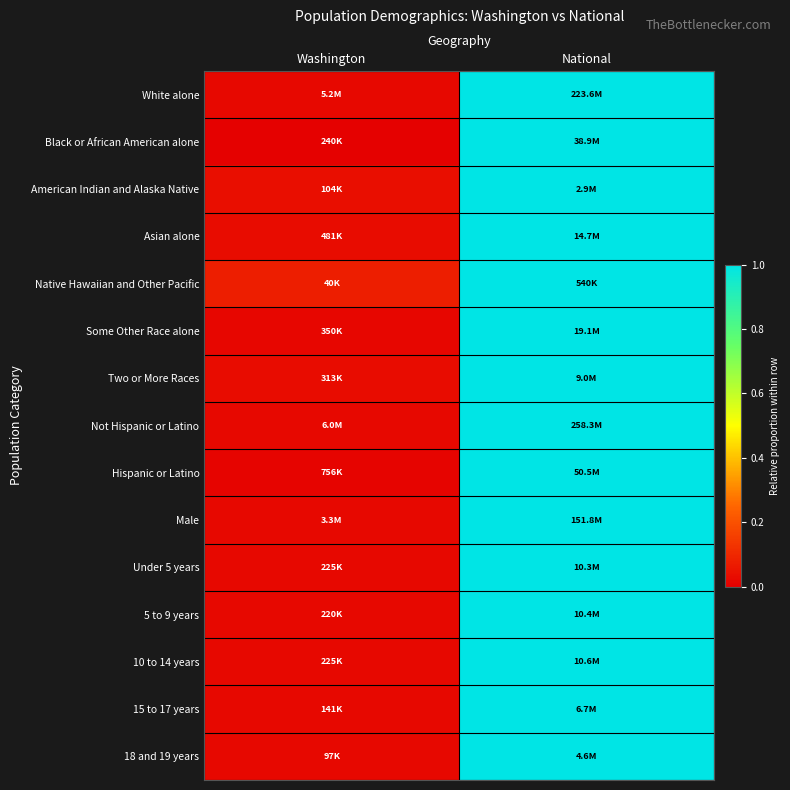

Reading left to right, extract all data points from this chart.

White alone: Washington=0.0	National=1.0
Black or African American alone: Washington=0.0	National=1.0
American Indian and Alaska Native: Washington=0.0	National=1.0
Asian alone: Washington=0.0	National=1.0
Native Hawaiian and Other Pacific: Washington=0.1	National=1.0
Some Other Race alone: Washington=0.0	National=1.0
Two or More Races: Washington=0.0	National=1.0
Not Hispanic or Latino: Washington=0.0	National=1.0
Hispanic or Latino: Washington=0.0	National=1.0
Male: Washington=0.0	National=1.0
Under 5 years: Washington=0.0	National=1.0
5 to 9 years: Washington=0.0	National=1.0
10 to 14 years: Washington=0.0	National=1.0
15 to 17 years: Washington=0.0	National=1.0
18 and 19 years: Washington=0.0	National=1.0